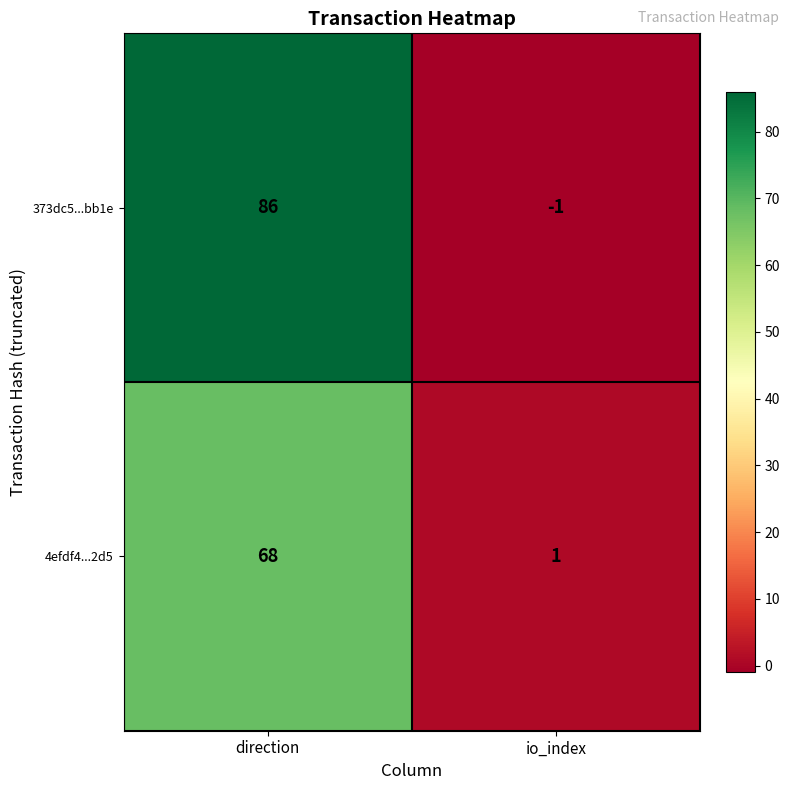

Which series has the largest range (max minus min)?

373dc5...bb1e